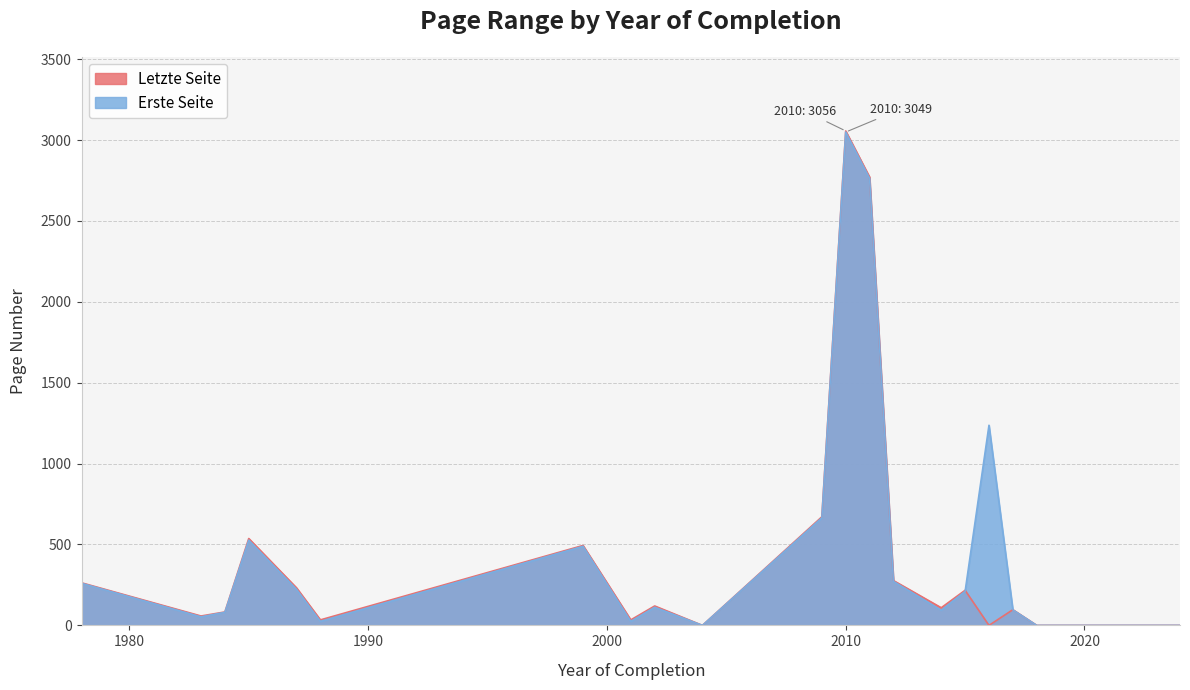

Is it true that Erste Seite equals 2763 at 2011?

True